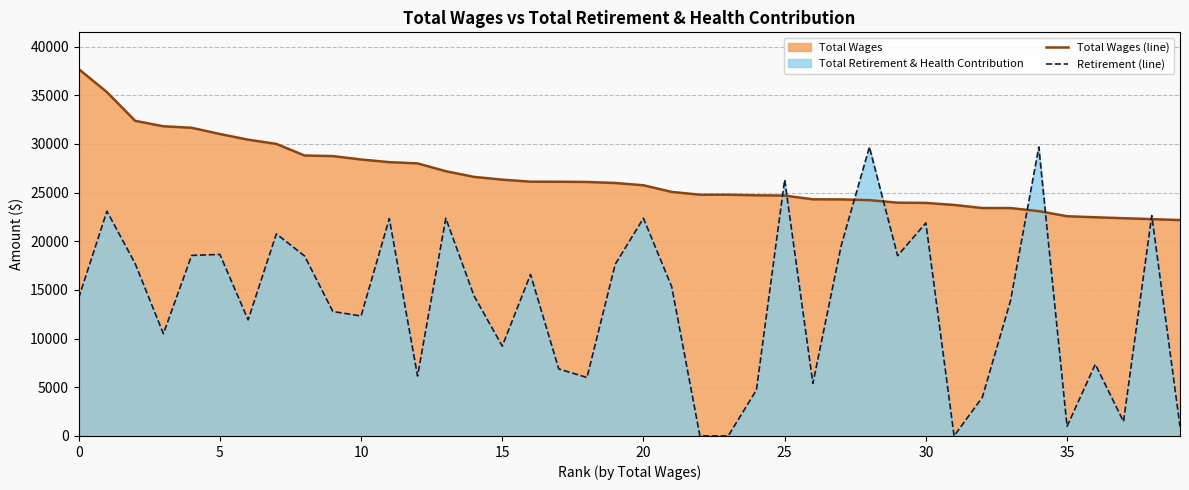

Between 13 and 22, which is larger?

13